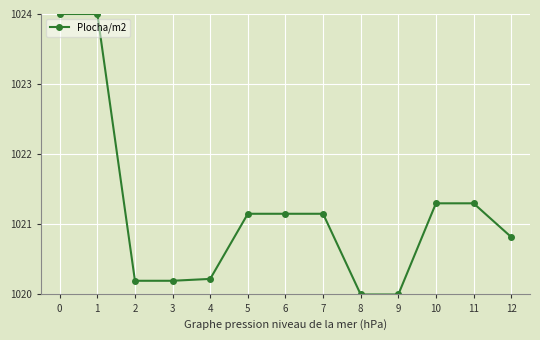

What is the minimum value shown in the chart?

1020.0